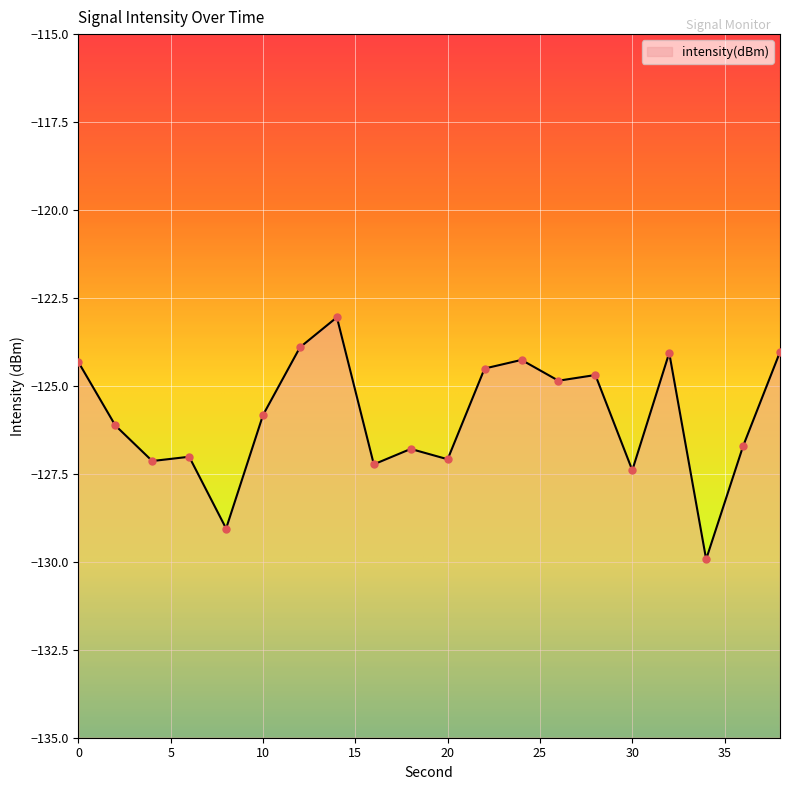

What is the change in value from 2 to 6?

-0.9